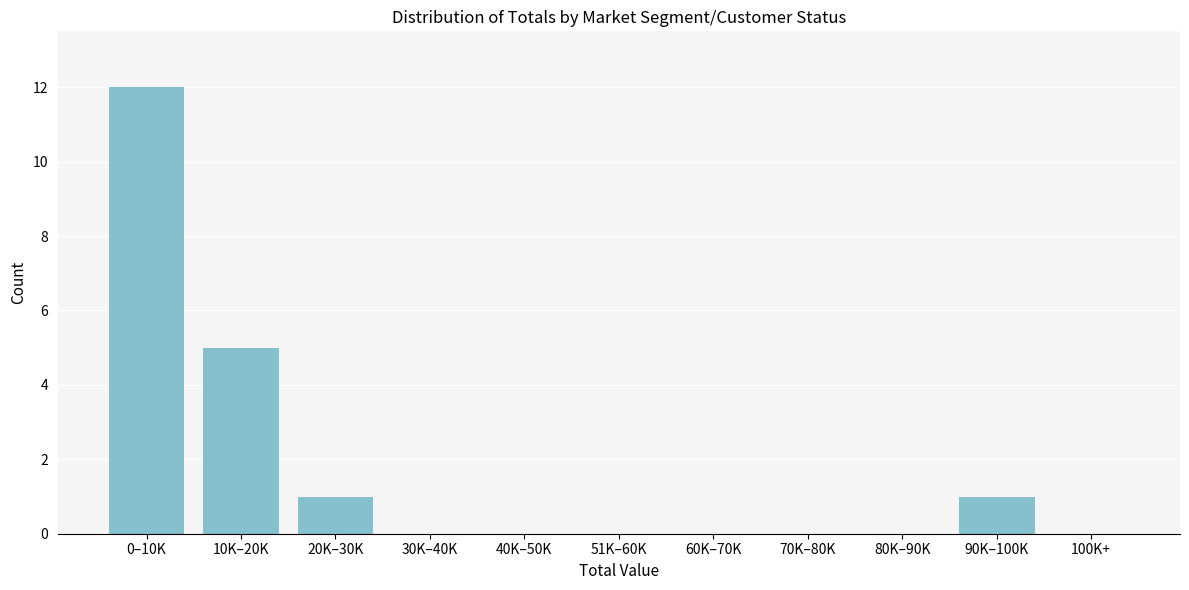

Reading left to right, transcribe all the data shown in this chart.

0–10K=12	10K–20K=5	20K–30K=1	30K–40K=0	40K–50K=0	51K–60K=0	60K–70K=0	70K–80K=0	80K–90K=0	90K–100K=1	100K+=0